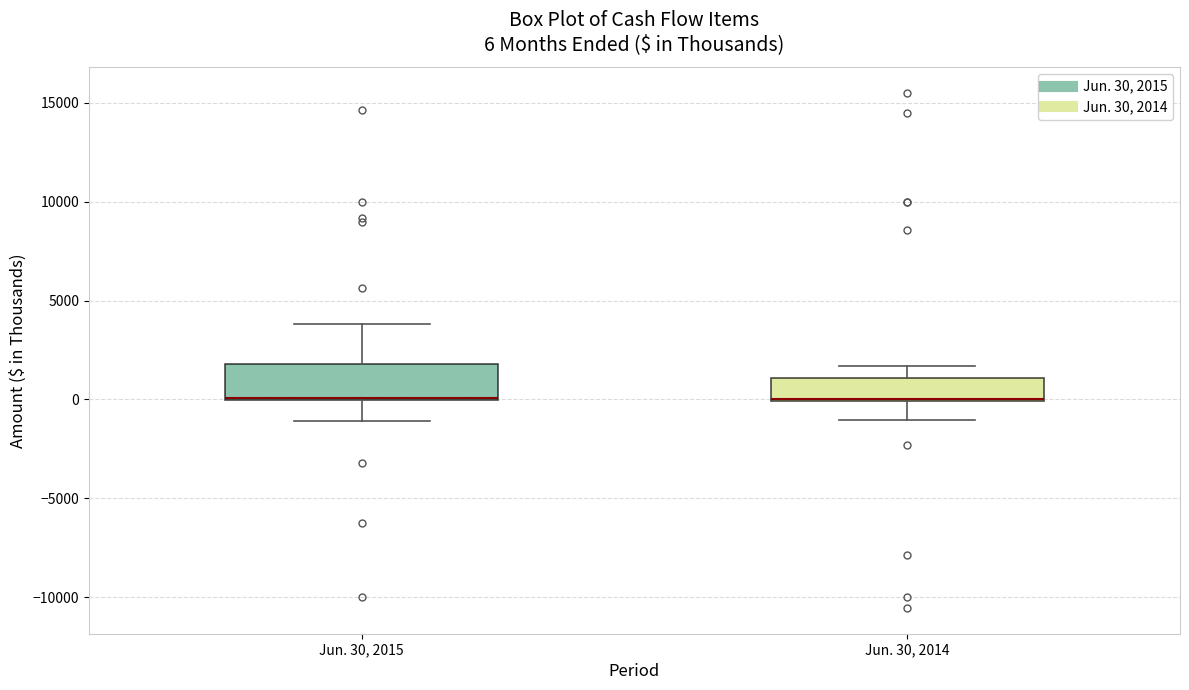

Comparing the boxes themselves (not the whiskers), which one is the tallest?

Jun. 30, 2015